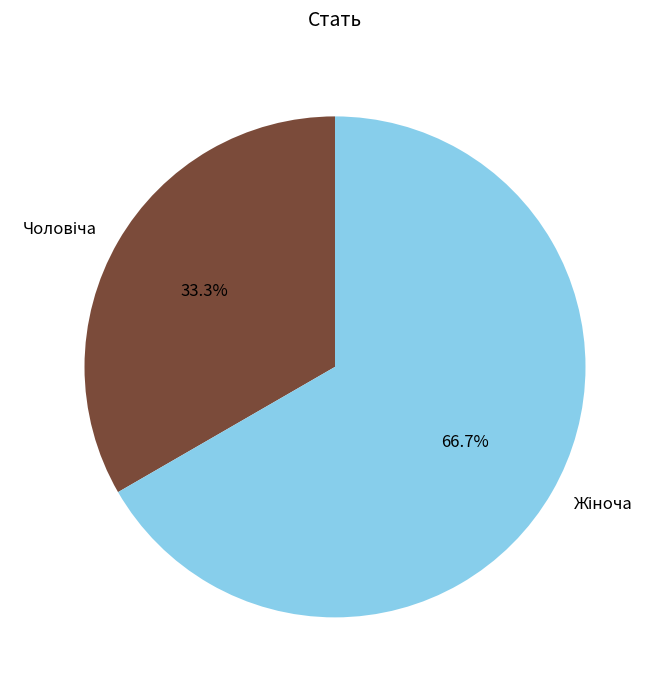

Does any single category account for the majority?

Yes